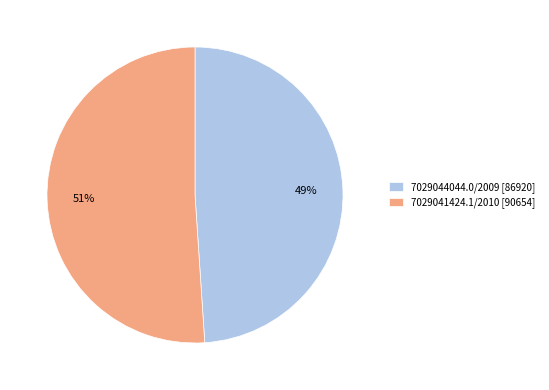

To the nearest percent, what portion does 7029044044.0/2009 represent?

49%